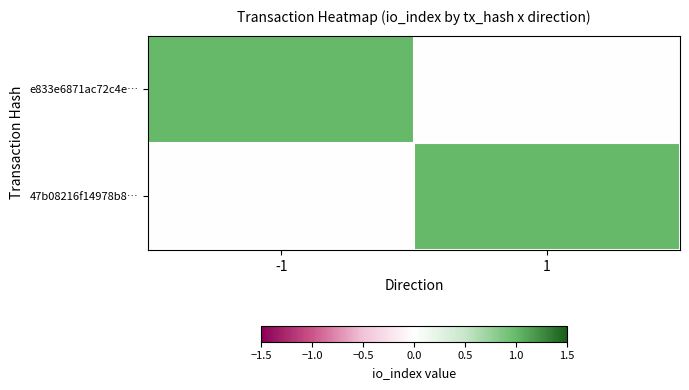

How many series are shown in this chart?

2